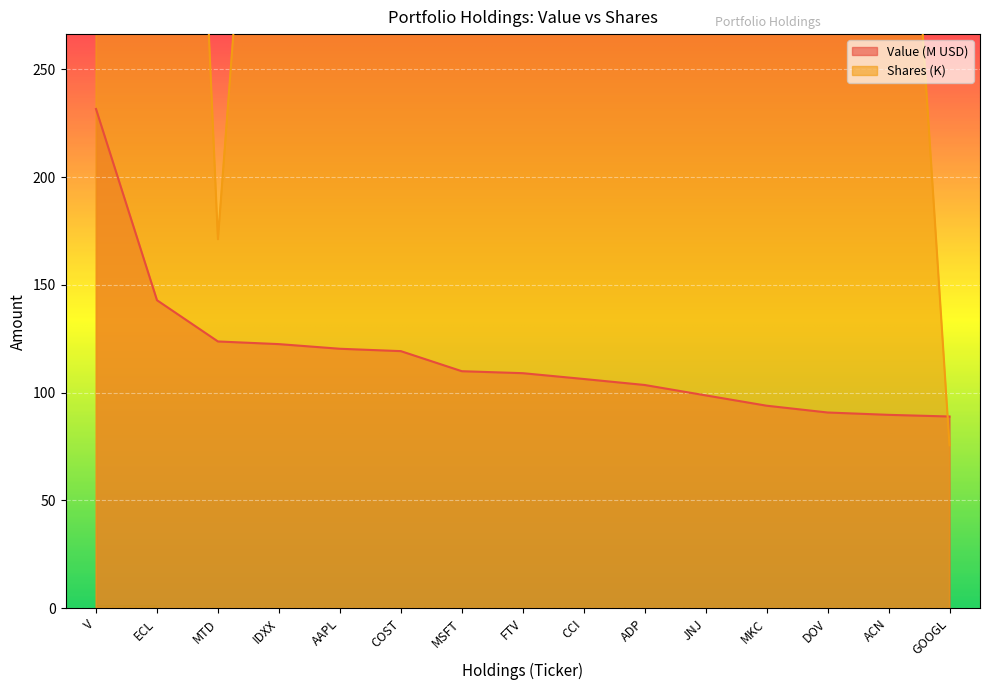

Is it true that Value equals 188.2 at CCI?

False